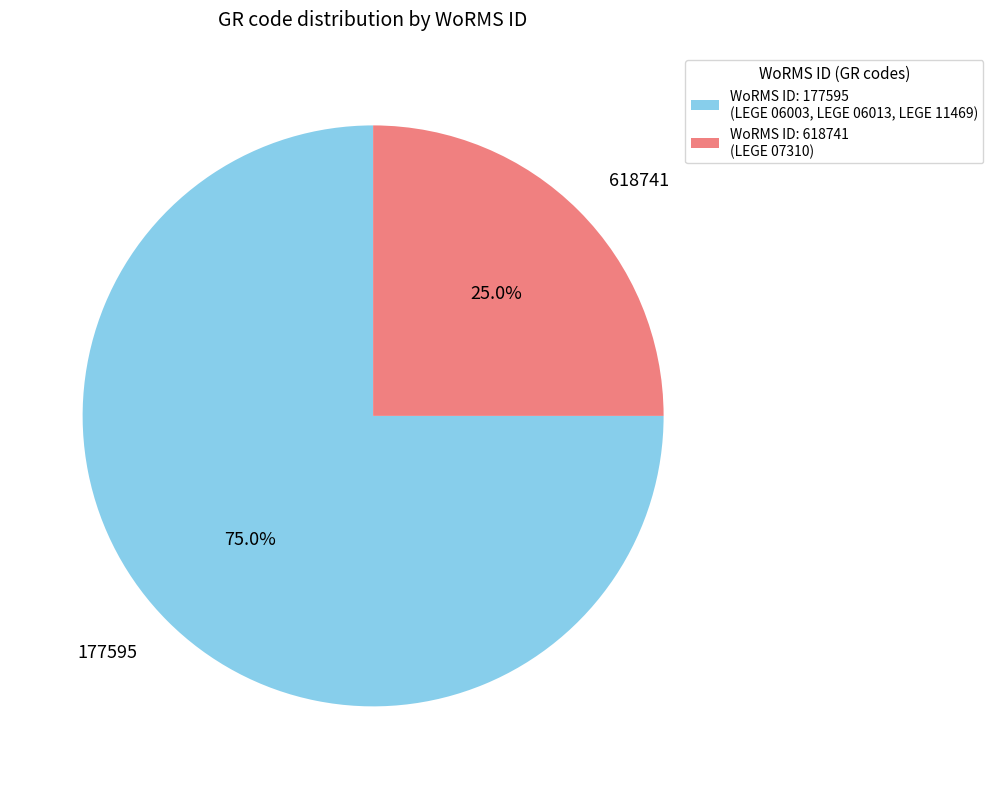

Does 618741 represent more than half of the total?

No